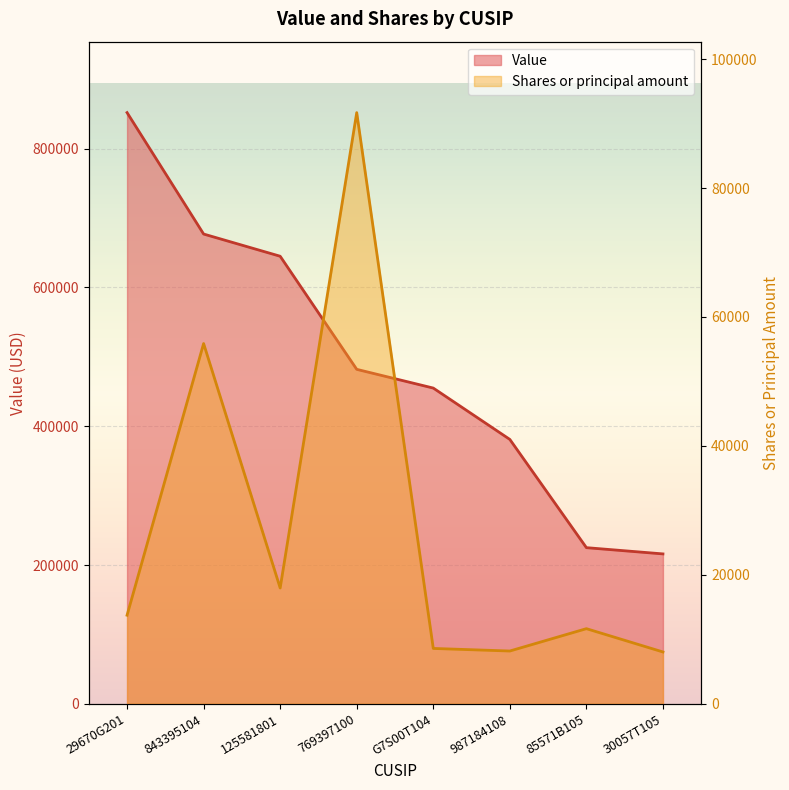

Where is Value nearest to the value 534000?

769397100